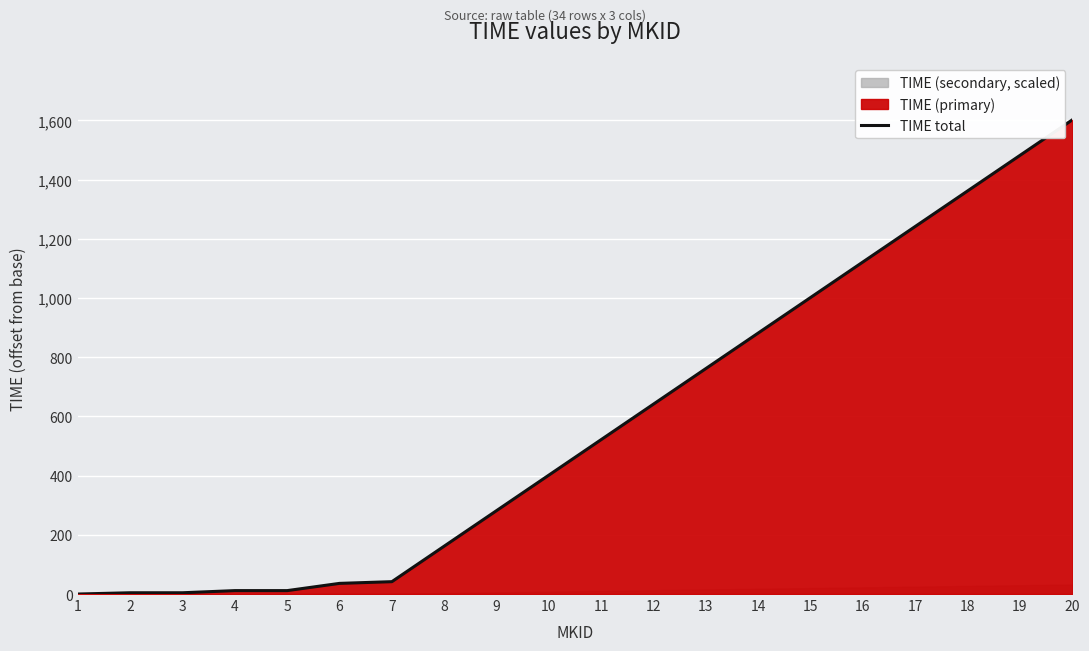

Where is the data nearest to the value 800?

13